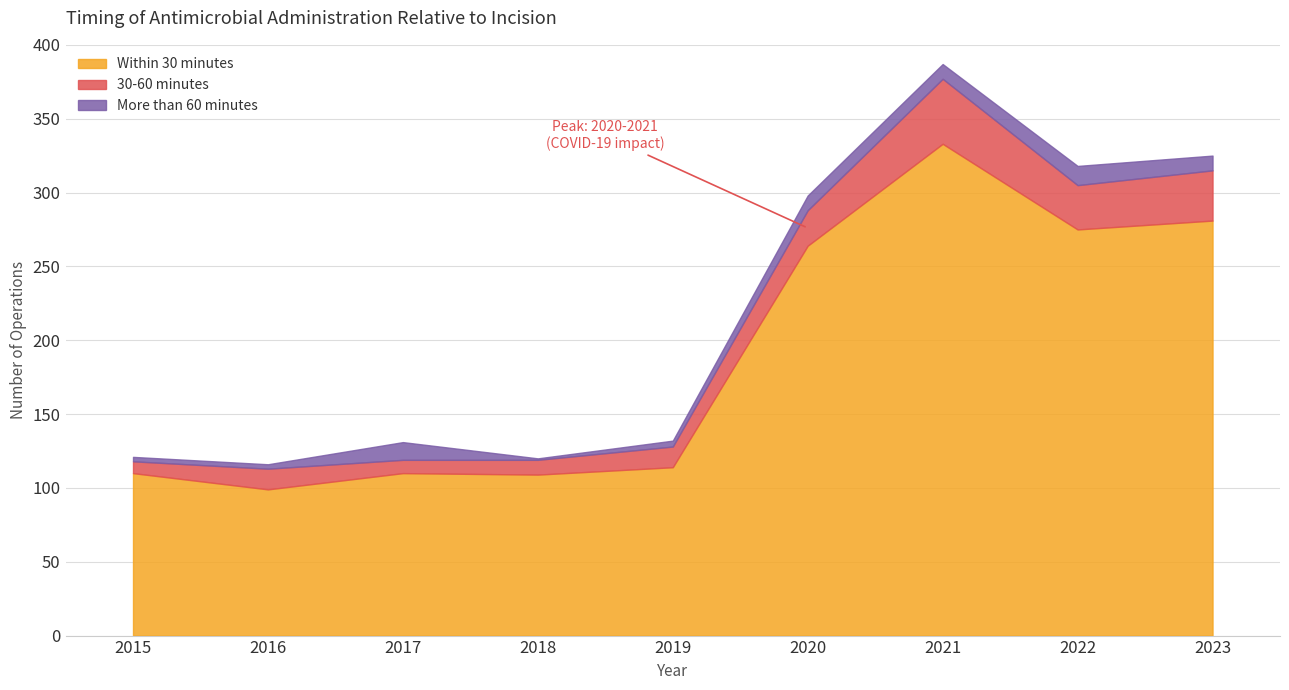

Count the number of categories in the chart.

9